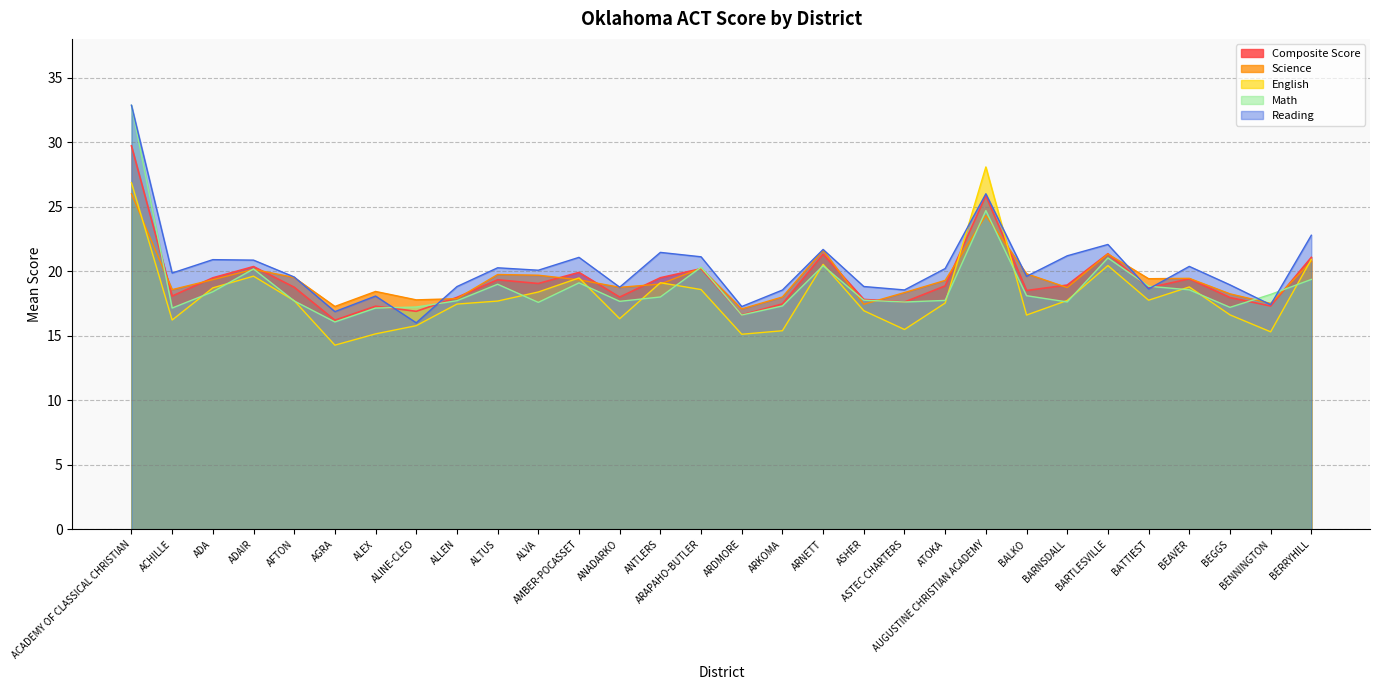

At how many categories does at least one series exceed 14?

30